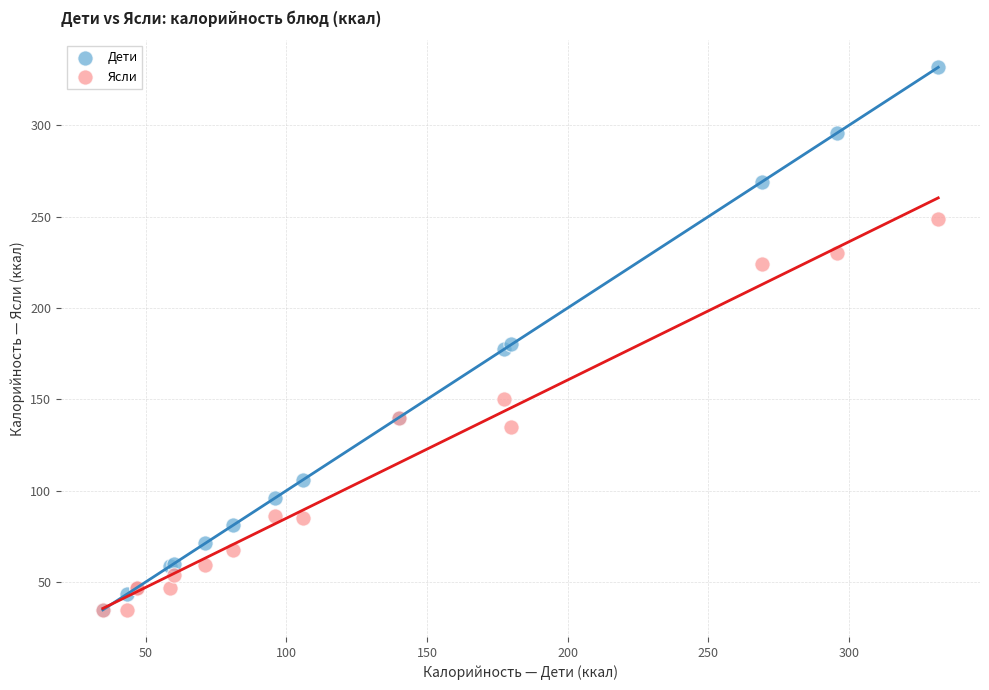

Which series has the largest Y range (max minus min)?

Дети